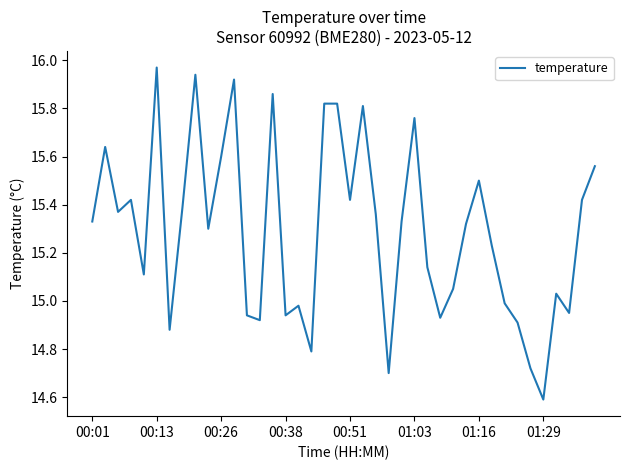

What is the minimum value shown in the chart?

14.6